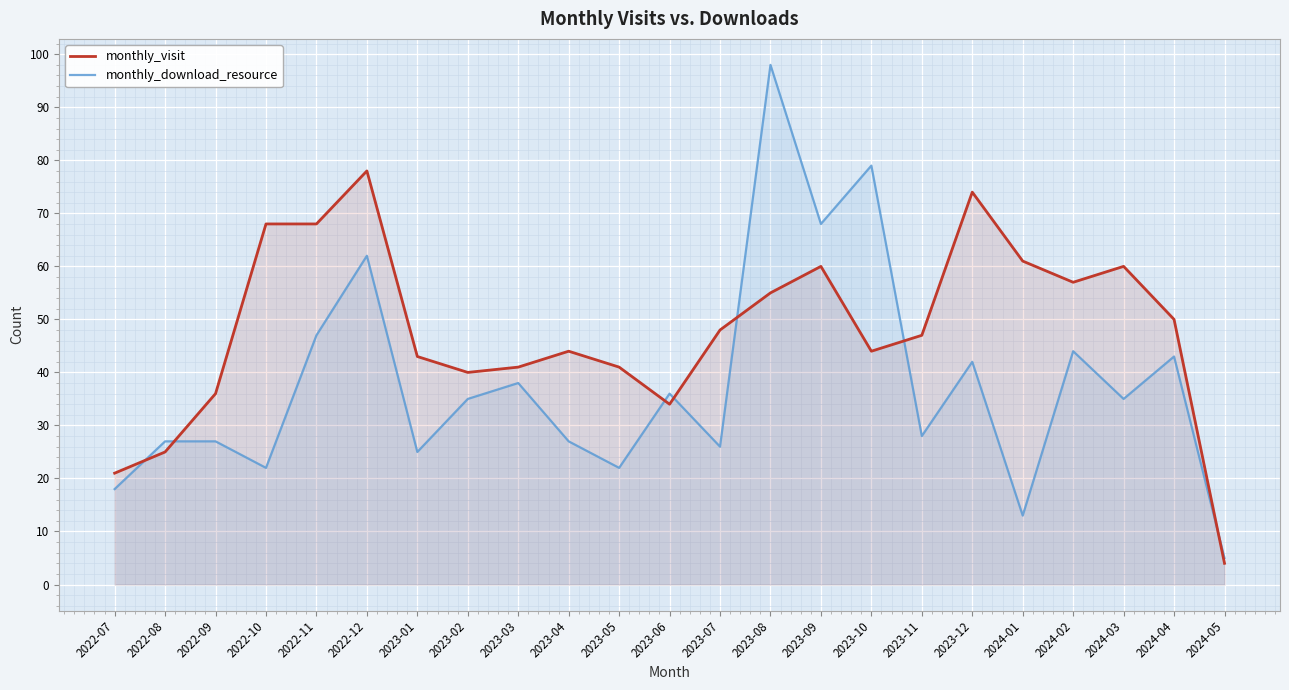

What is the value of the monthly_visit point at the 9th from the left?

41